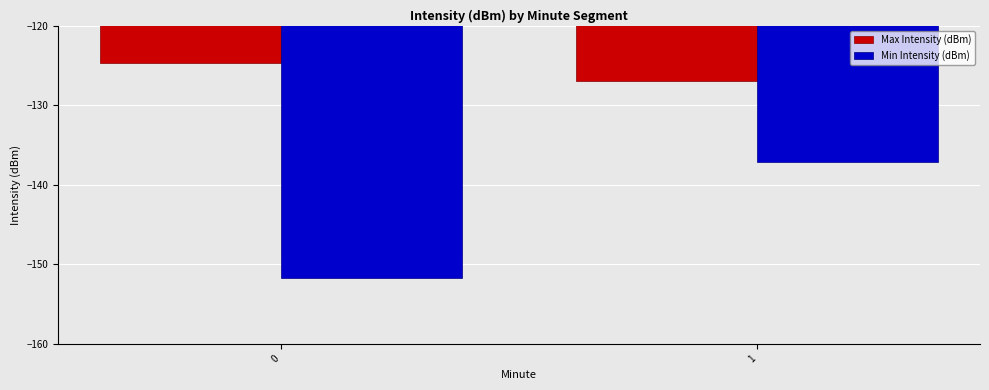

How many bars are there in total?

4